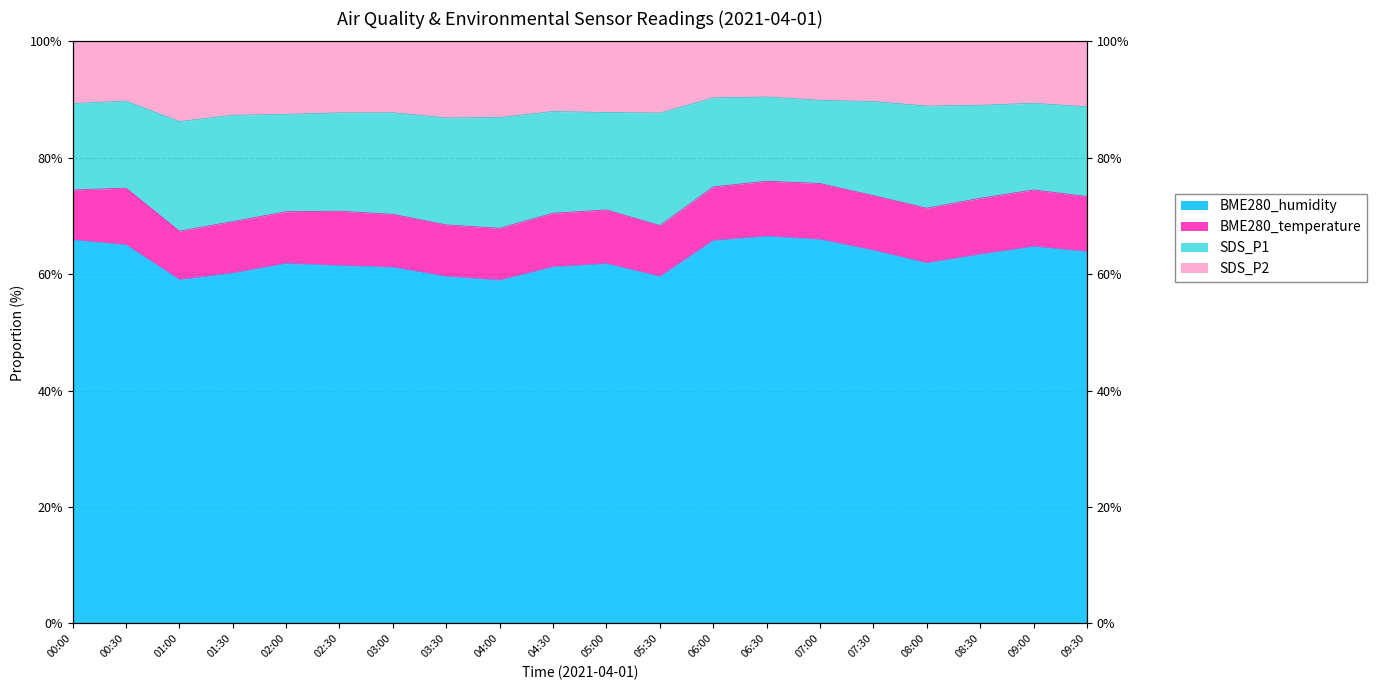

What is the label of the 7th point from the left?

03:00